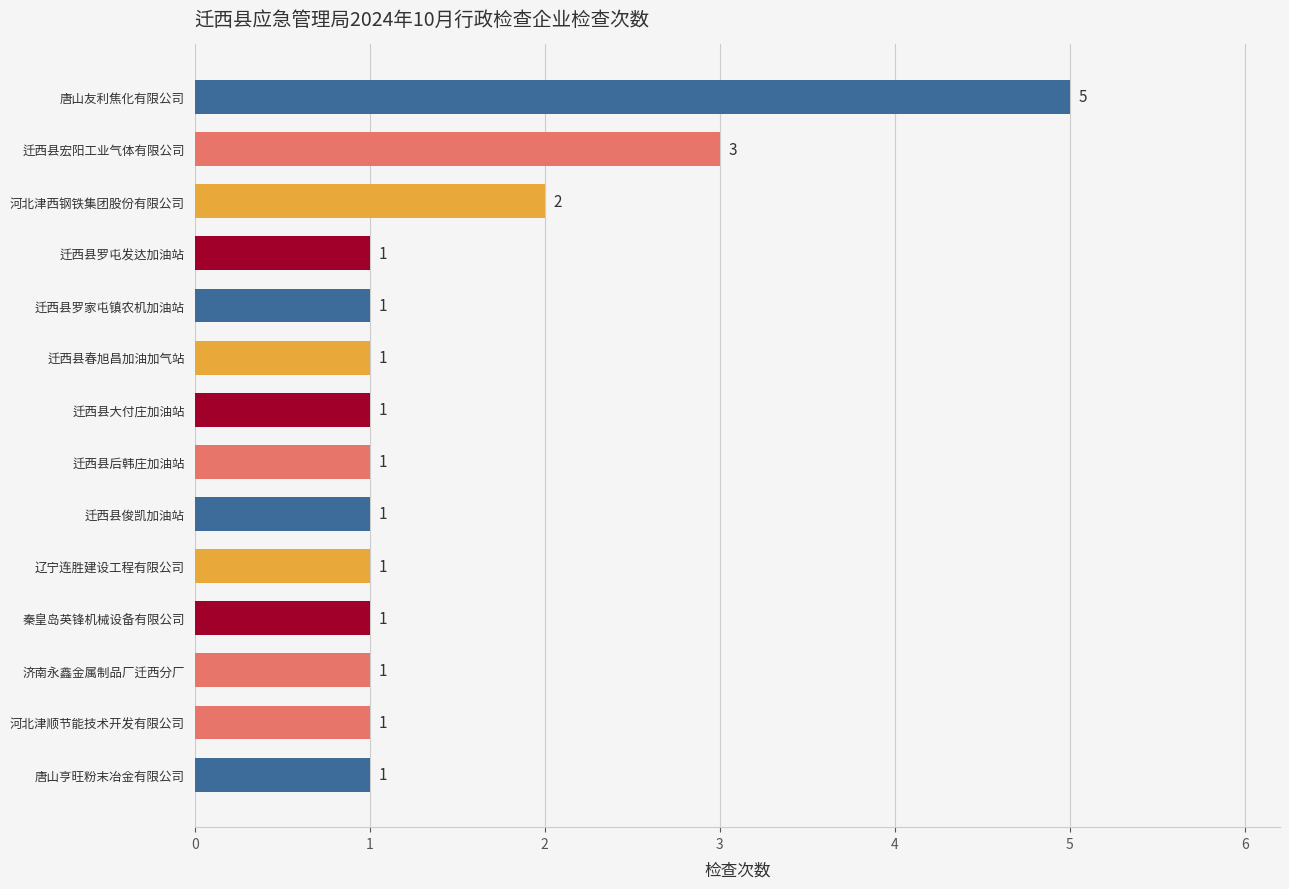

What is the sum of the values at 迁西县罗屯发达加油站 and 迁西县宏阳工业气体有限公司?

4